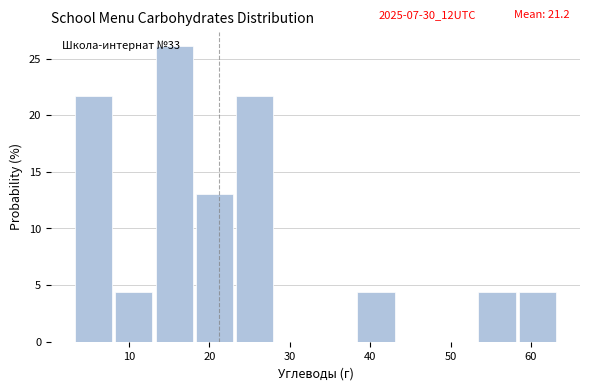

Which range on the x-axis has the tallest bar?

13 to 18